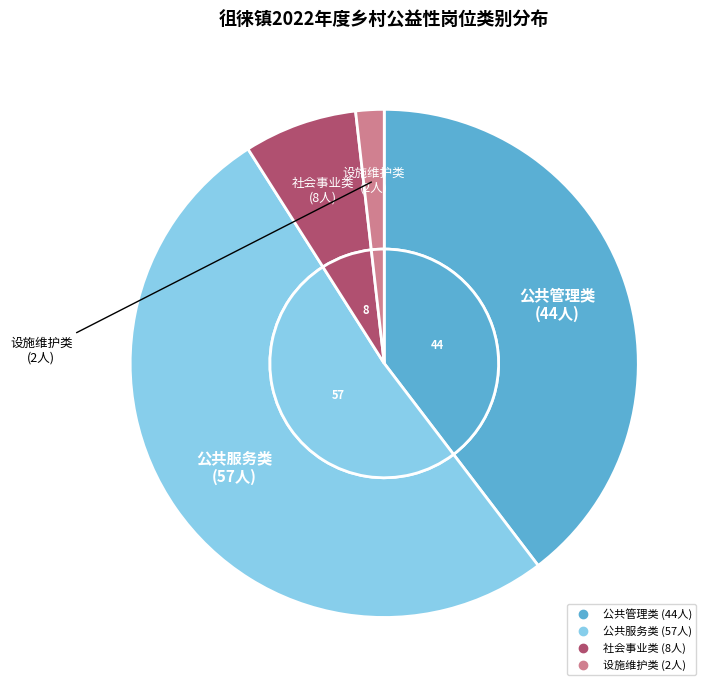

Does 设施维护类 represent more than half of the total?

No